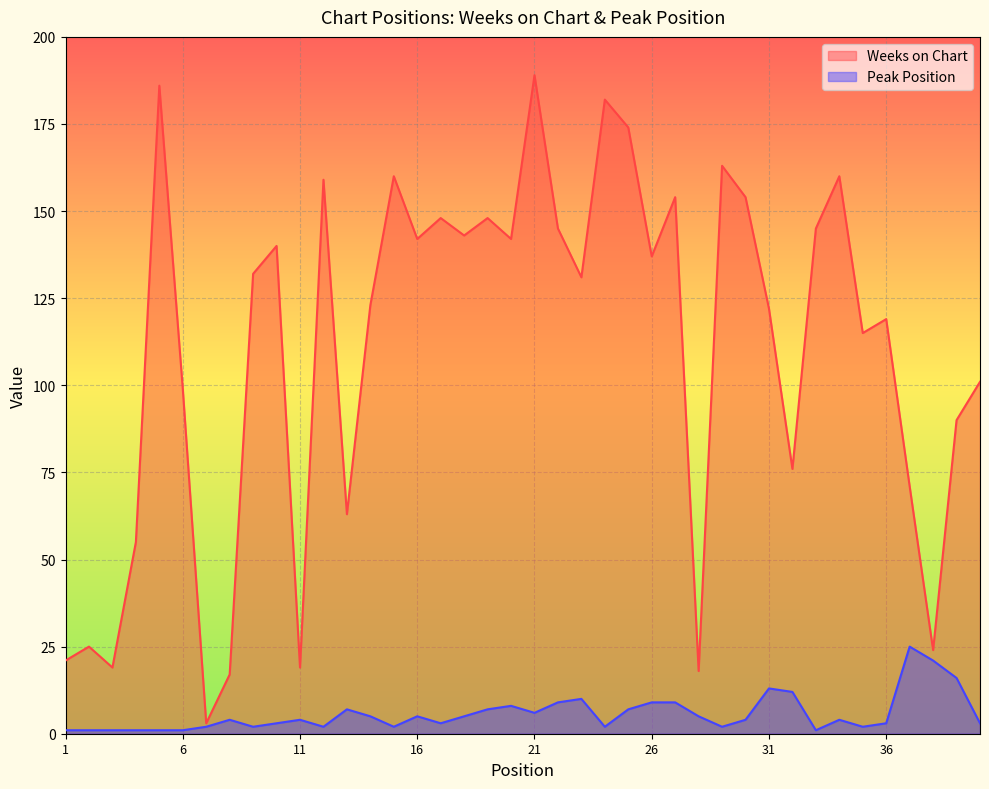

At 39, list the series in order from largest to smallest.

Weeks on Chart, Peak Position